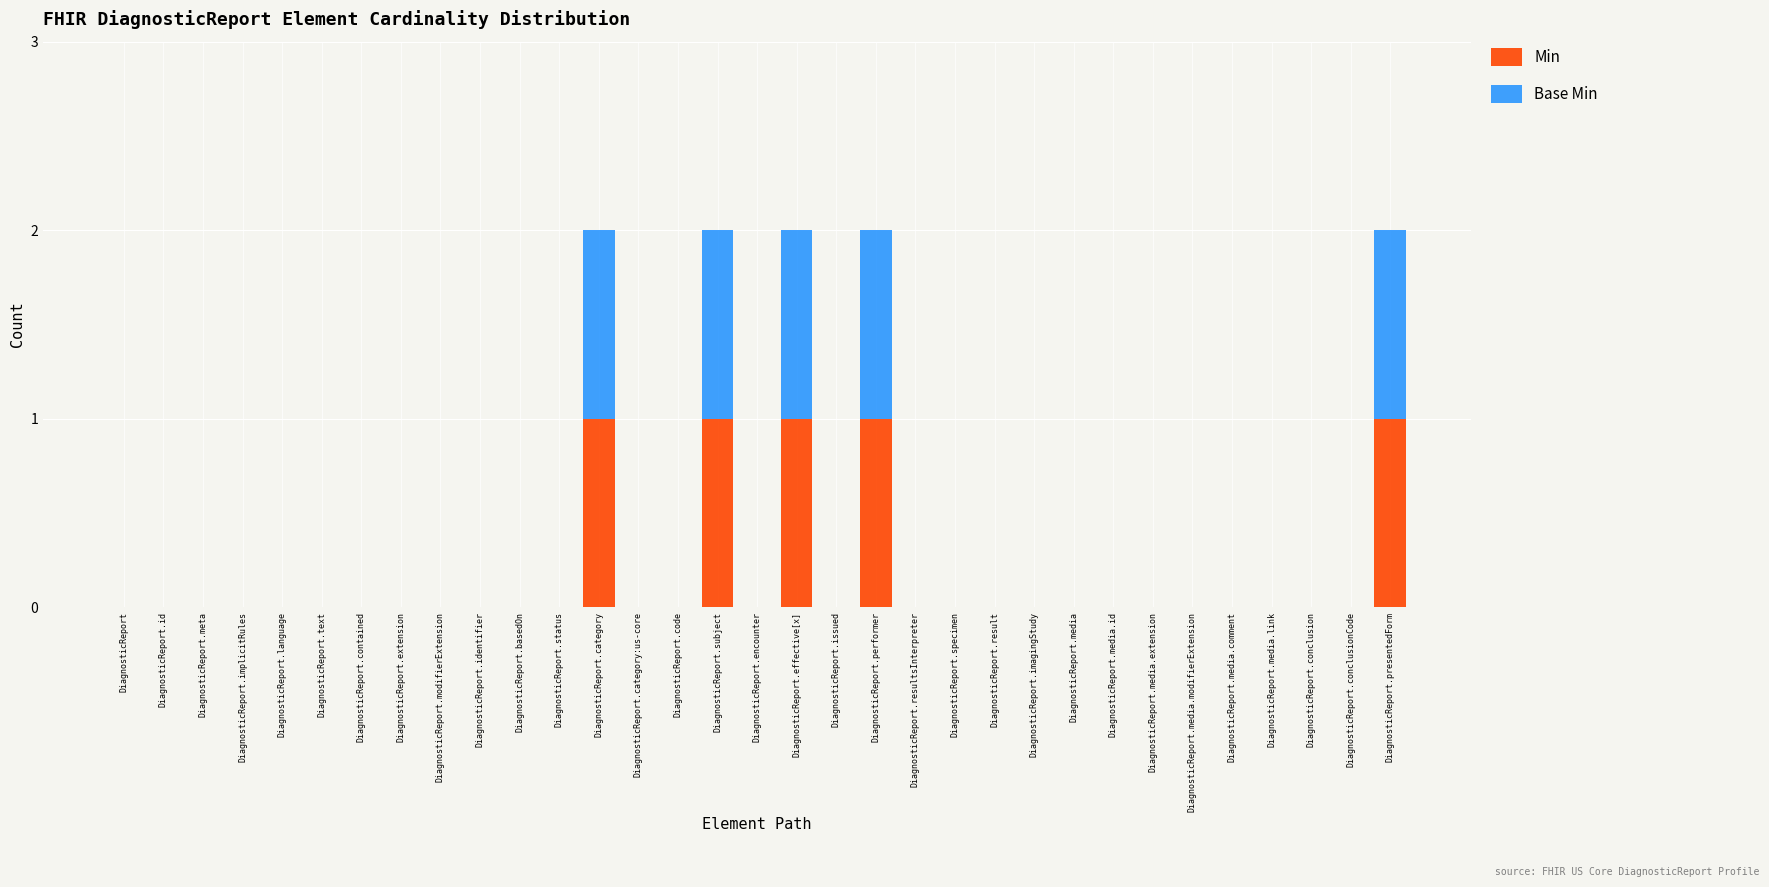

The value of Min at DiagnosticReport is -1. True or false?

False